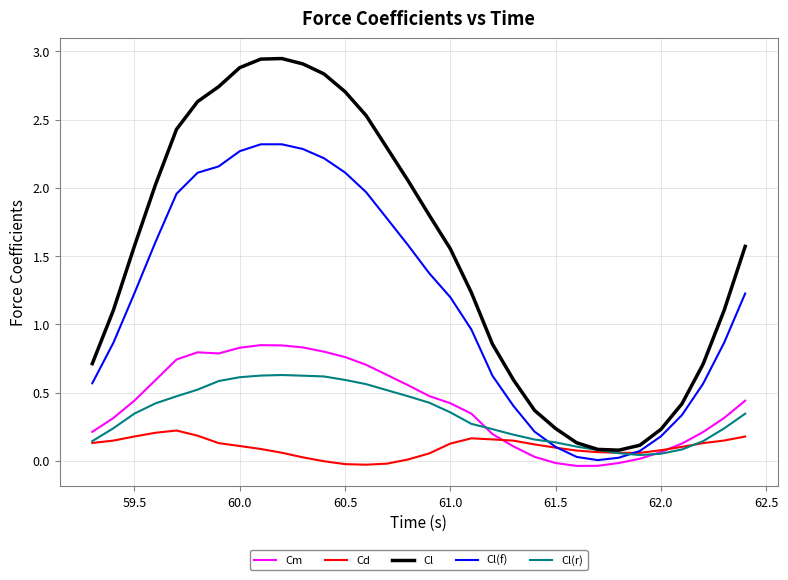

After their last crossing, which series has the higher values: Cl(r) or Cl(f)?

Cl(f)